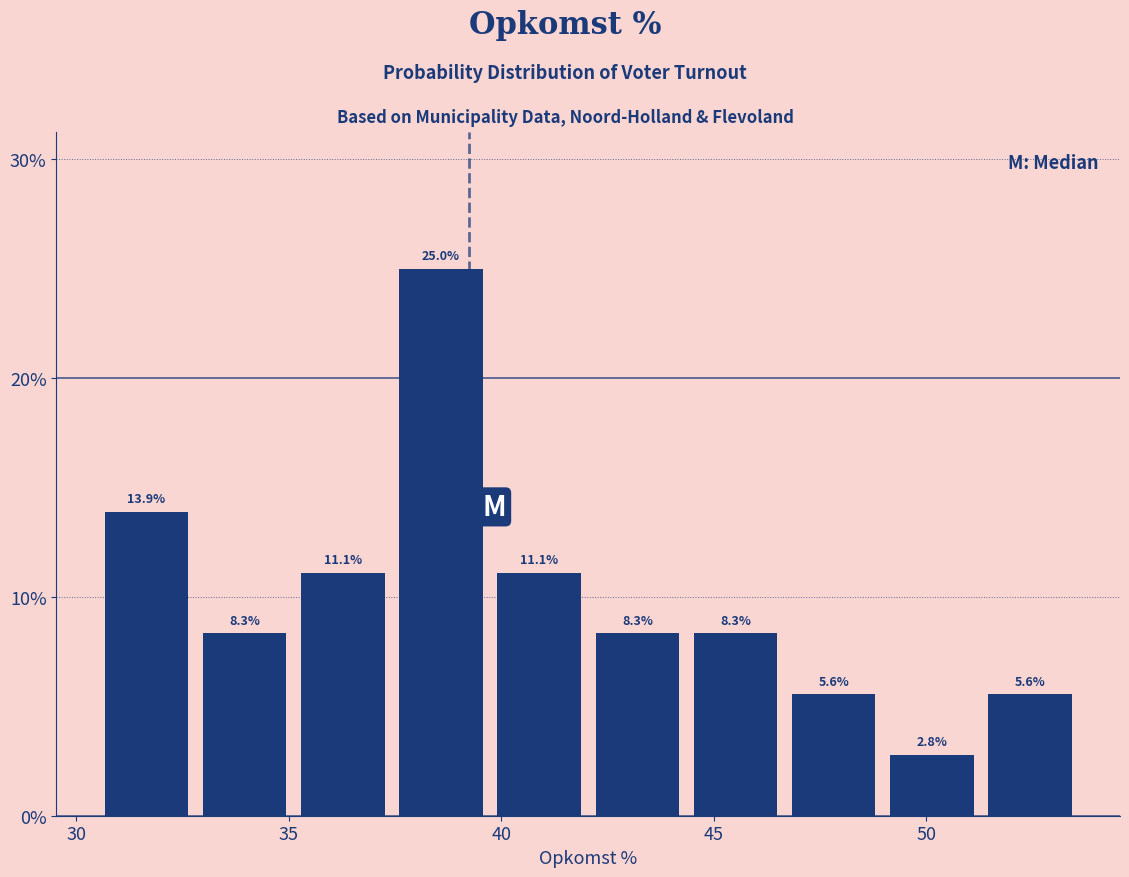

Reading left to right, transcribe this chart: for each bar, give the range it covers on the x-axis and its height. The bar edges are not printed on the chart, so give them approximately, as read against the axis.

30.5 to 33.0: 13.9
33.0 to 35.0: 8.3
35.0 to 37.5: 11.1
37.5 to 39.5: 25.0
39.5 to 42.0: 11.1
42.0 to 44.5: 8.3
44.5 to 46.5: 8.3
46.5 to 49.0: 5.6
49.0 to 51.5: 2.8
51.5 to 53.5: 5.6